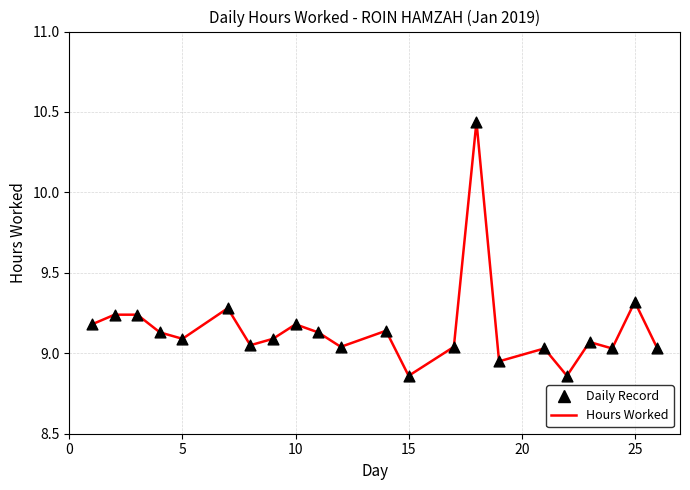

What is the difference between the maximum and minimum values?

1.6